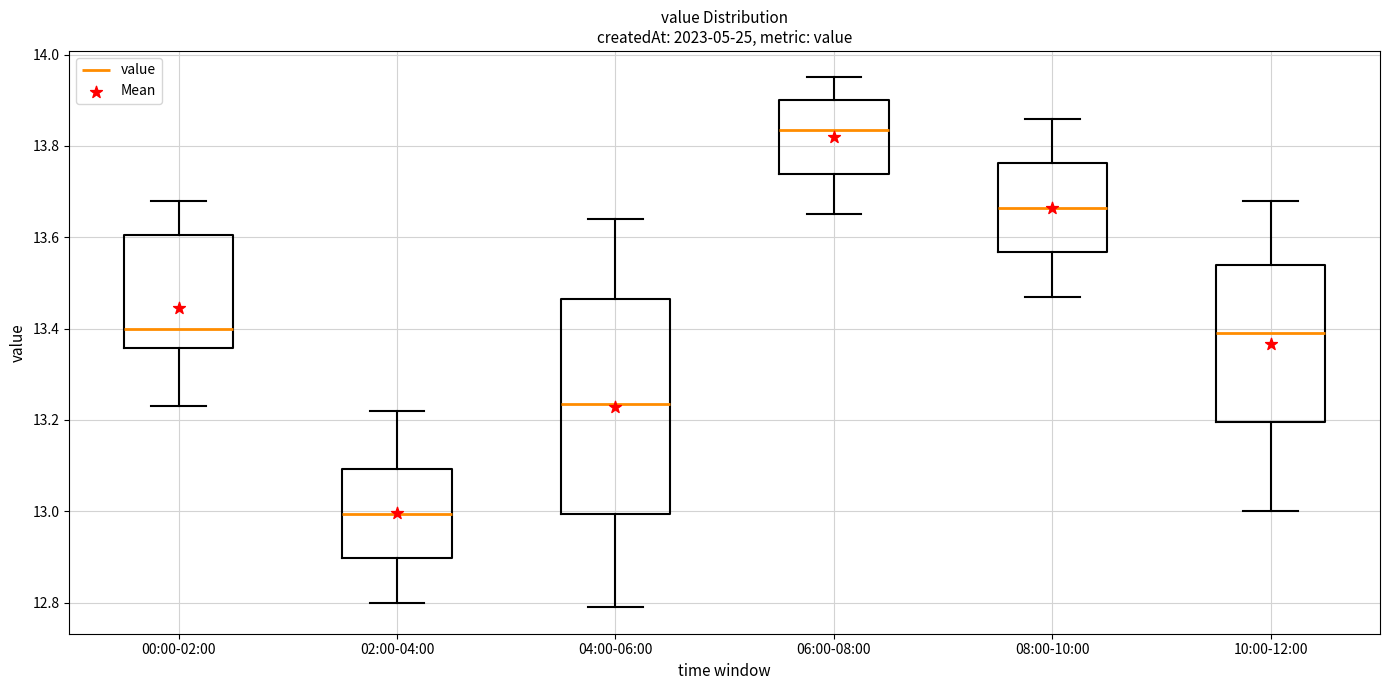

Reading left to right, read every box against the y-axis: the position of its median line, the range the box covers, and the ends of its whiskers. The values are not printed on the chart, so give them approximately, as read against the axis.

00:00-02:00: median 13.40, box 13.36 to 13.60, whiskers 13.24 to 13.68
02:00-04:00: median 13.00, box 12.90 to 13.10, whiskers 12.80 to 13.22
04:00-06:00: median 13.24, box 13.00 to 13.46, whiskers 12.80 to 13.64
06:00-08:00: median 13.84, box 13.74 to 13.90, whiskers 13.66 to 13.96
08:00-10:00: median 13.66, box 13.56 to 13.76, whiskers 13.48 to 13.86
10:00-12:00: median 13.40, box 13.20 to 13.54, whiskers 13.00 to 13.68